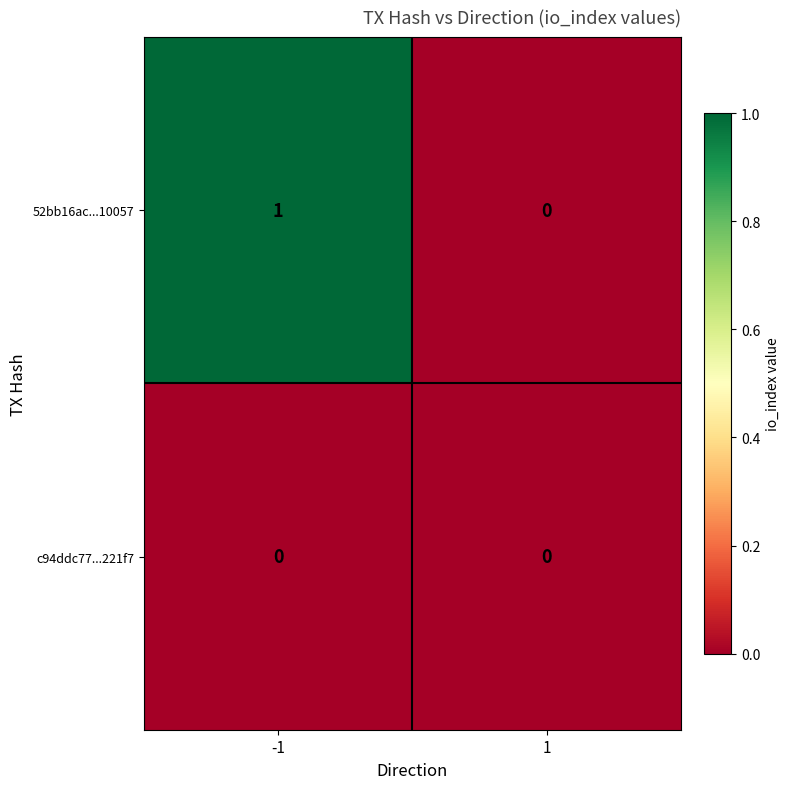

Is it true that c94ddc77...221f7 equals 0 at 1?

True